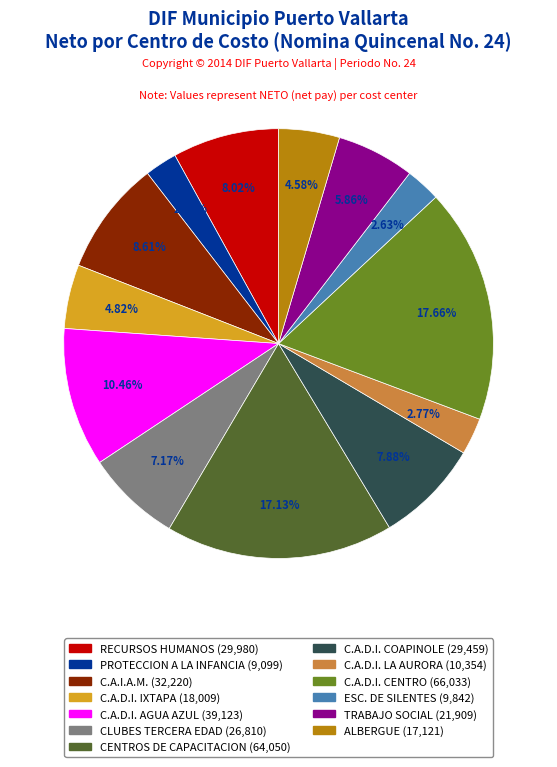

Is the sum of RECURSOS HUMANOS and C.A.I.A.M. greater than half?

No